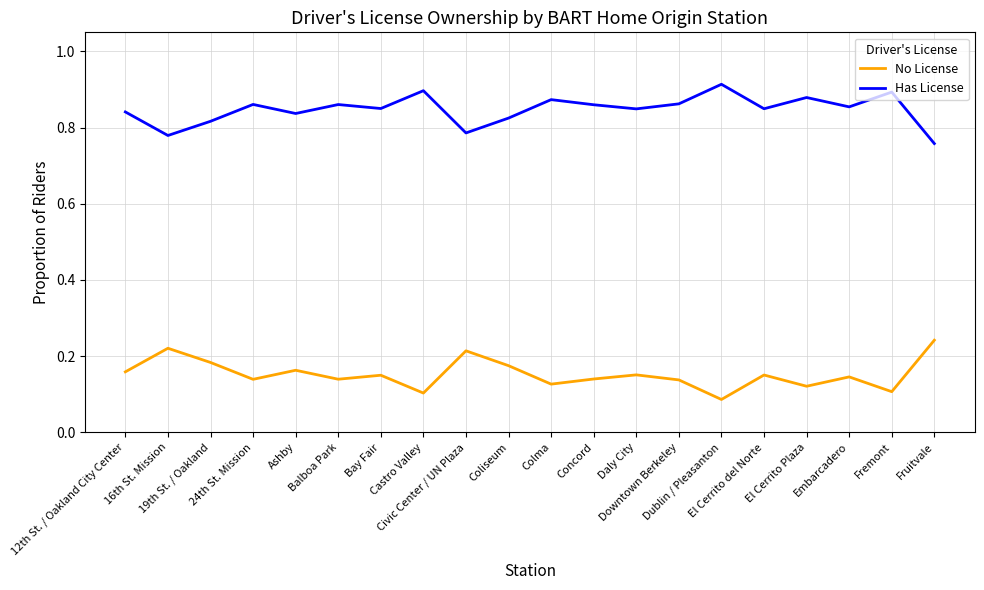

True or false: Has License and No License cross at least once.

False